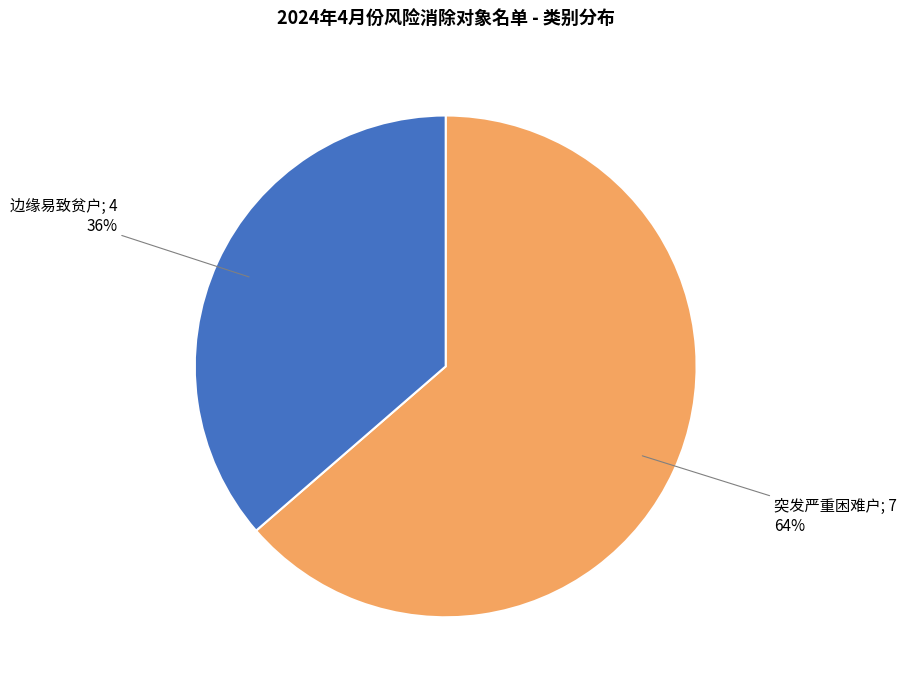

Is there a majority slice in this chart?

Yes